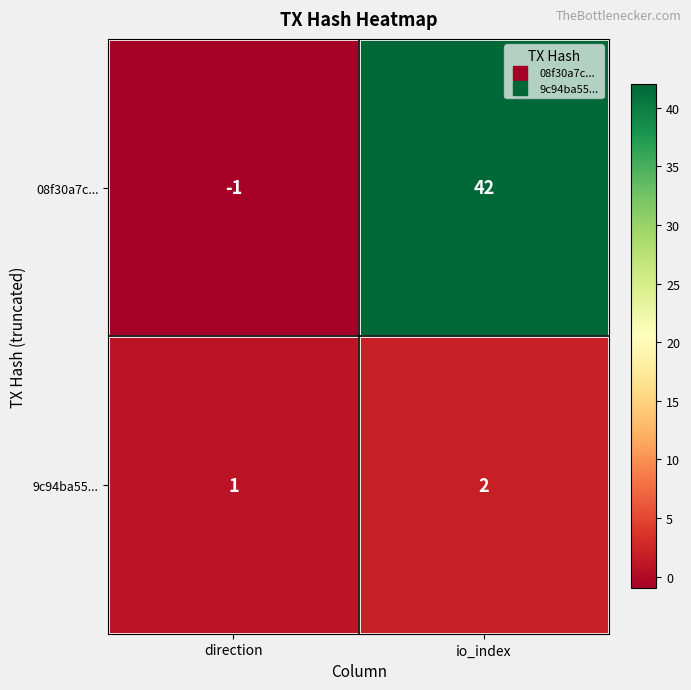

What is the smallest value displayed?

-1